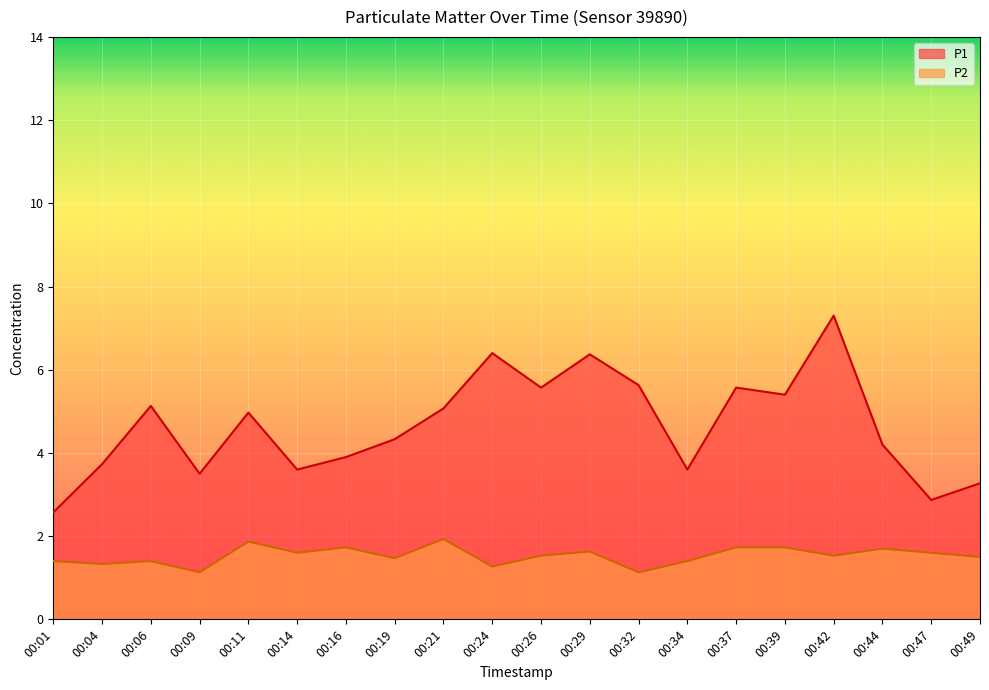

Between 00:21 and 00:42, which series saw the biggest shift?

P1